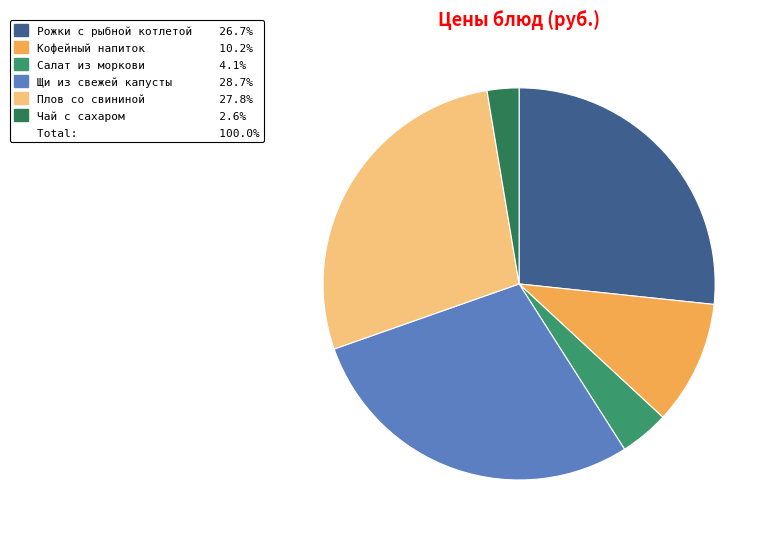

Does any single category account for the majority?

No